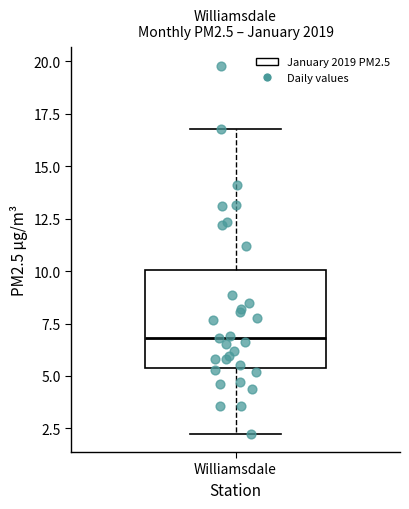

Where is the upper edge of the box for Williamsdale on the y-axis? The values are not printed on the chart, so give them approximately, as read against the axis.

10.0